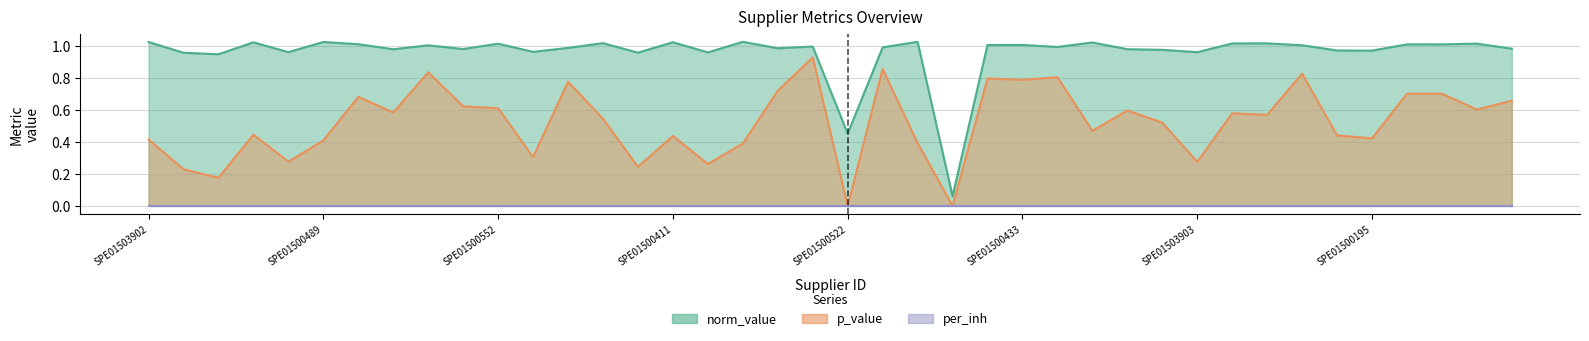

Is the value of p_value at SPE01503804 greater than the value of norm_value at SPE01503926?

No